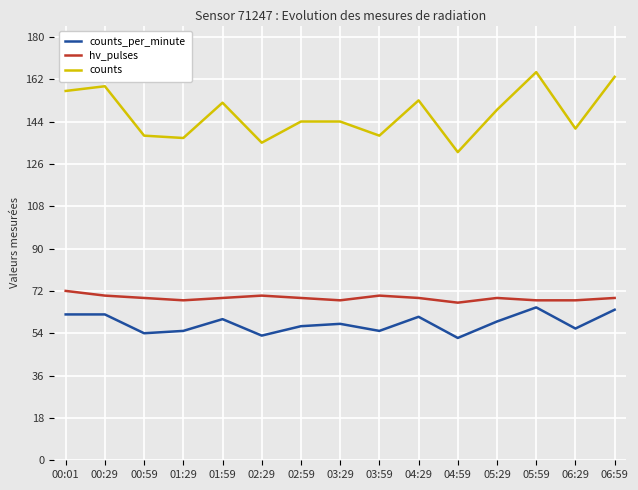

What is the difference between the highest and lowest values at 06:59?

99